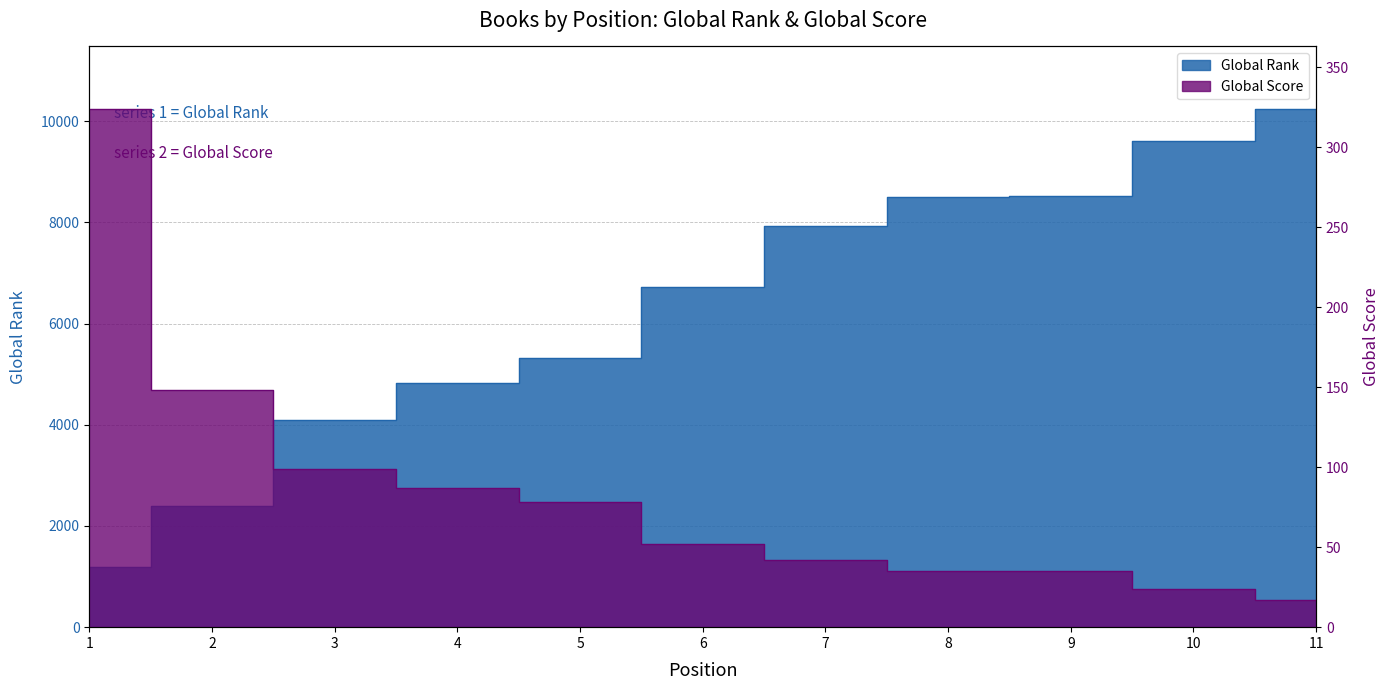

Where is Global Rank nearest to the value 5716?

5